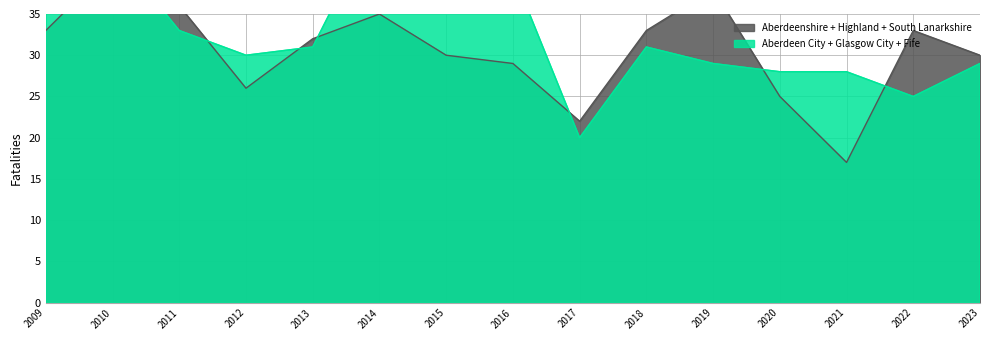

The value of Fife at 2013 is 3. True or false?

False